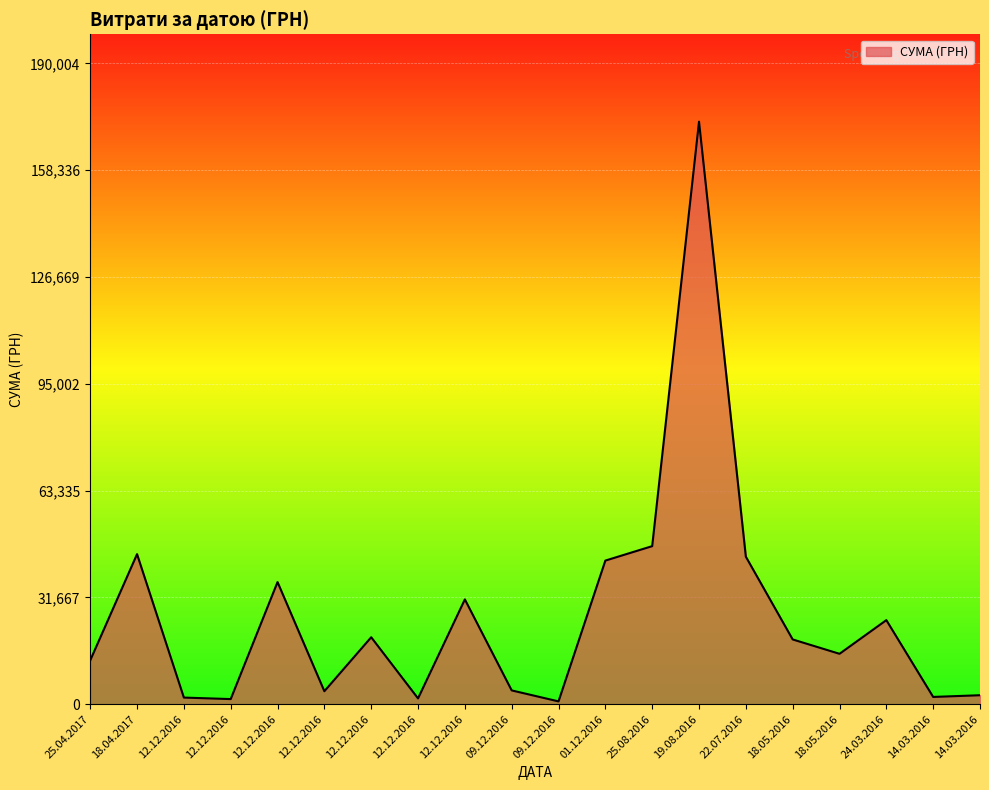

How many points are higher than both their immediate neighbors (excluding endpoints)?

6